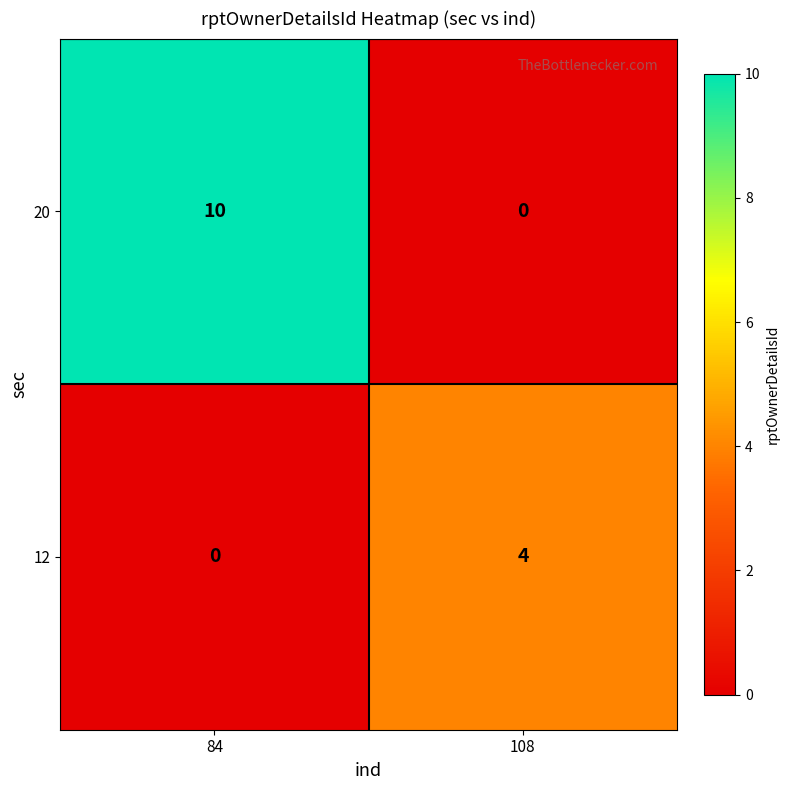

Reading right to left, extract all data points from this chart.

20: 108=0	84=10
12: 108=4	84=0